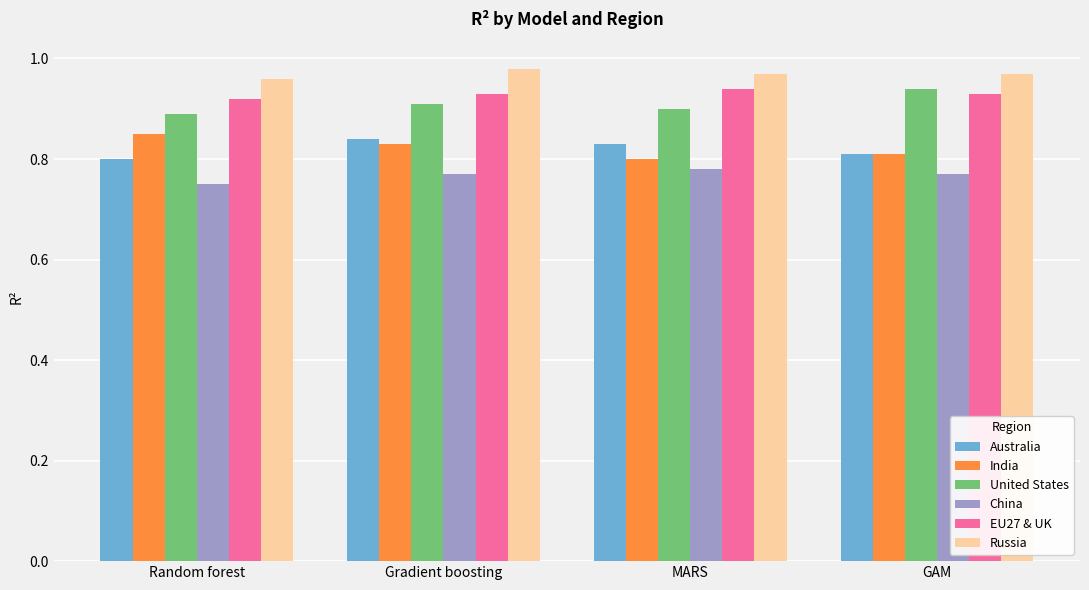

Is it true that Australia equals 0.8 at GAM?

True